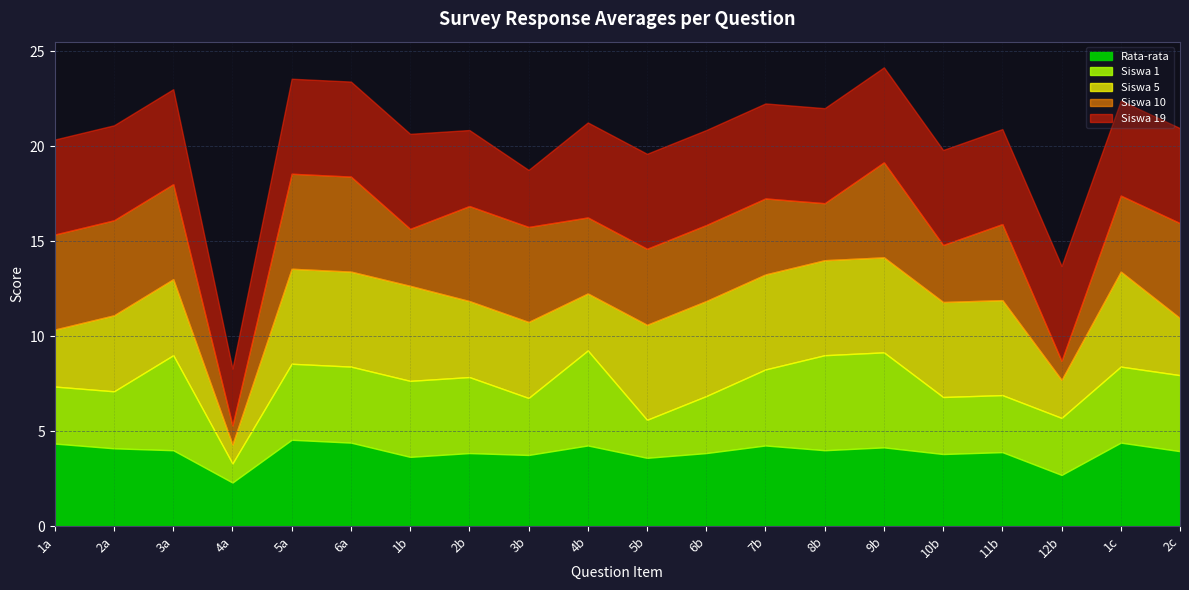

What is the greatest value displayed?

5.0